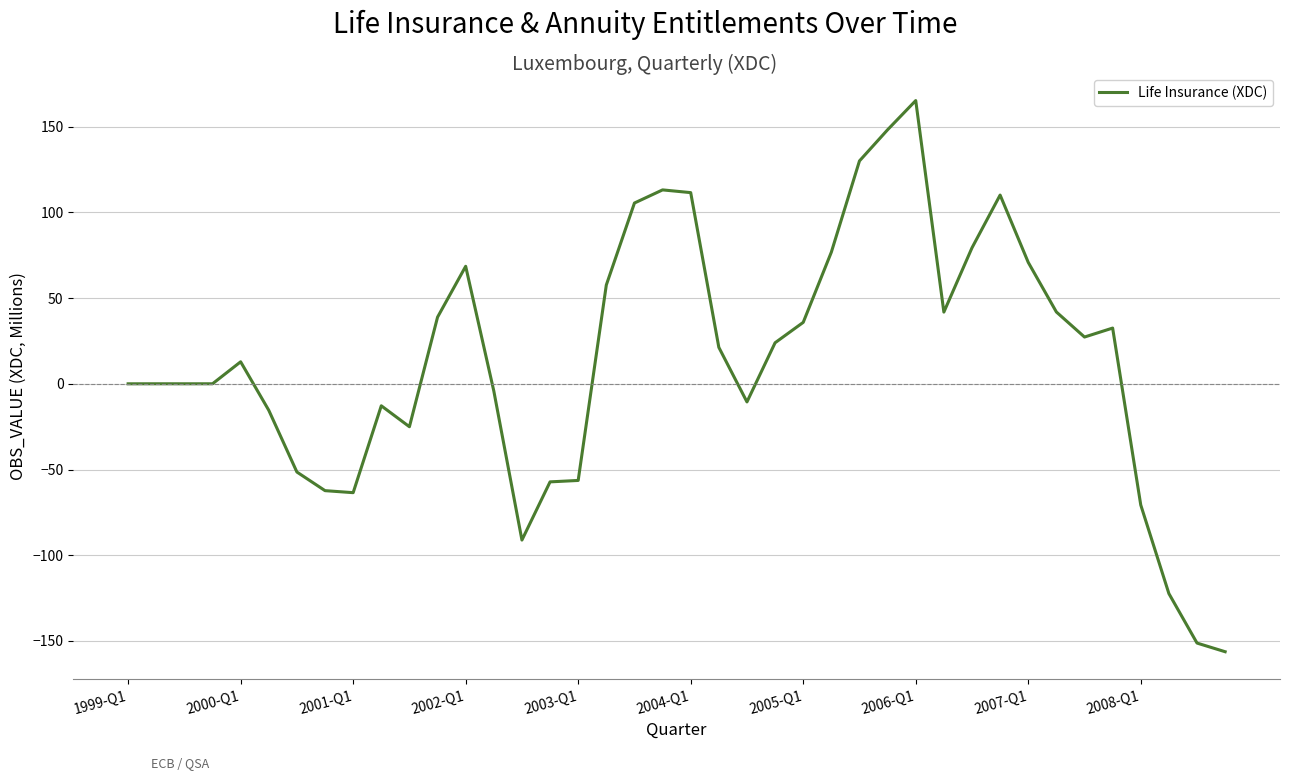

What is the difference between the maximum and minimum values?

321.5